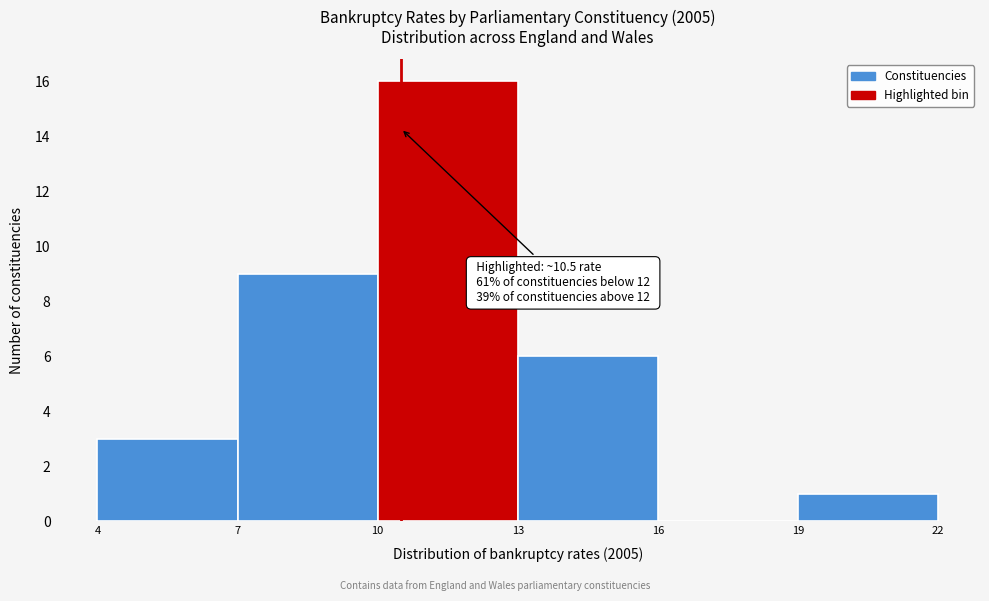

Which range on the x-axis has the tallest bar?

10 to 13